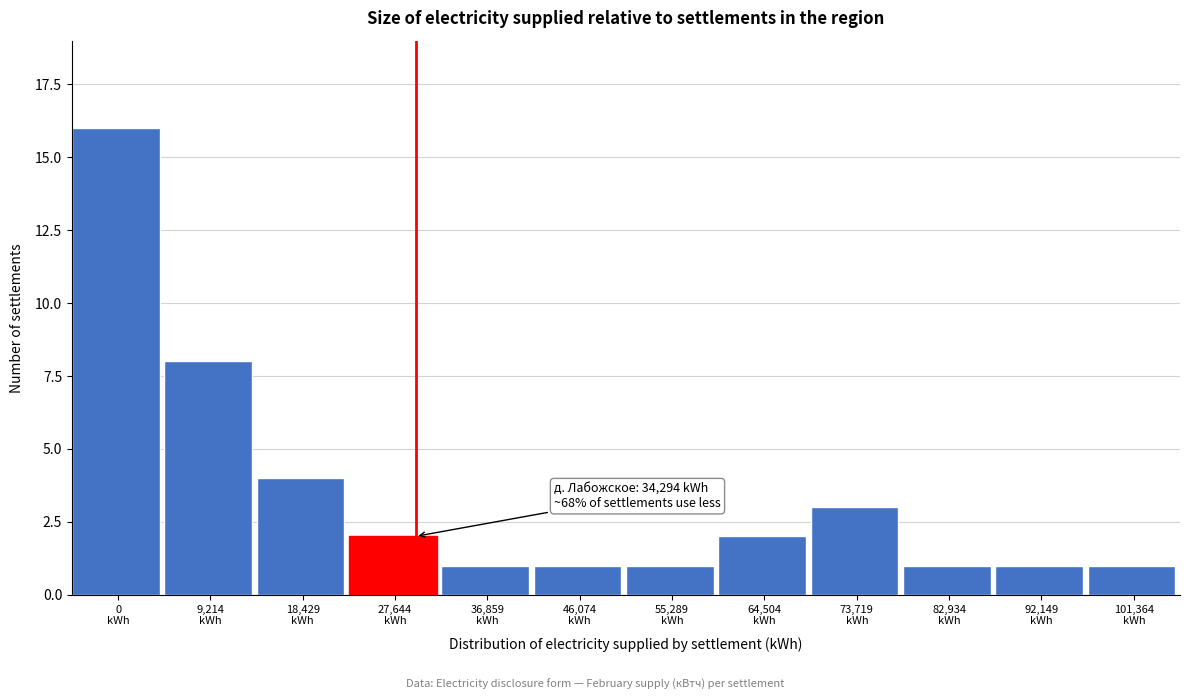

Reading left to right, what are all the values shown in this chart?

16	8	4	2	1	1	1	2	3	1	1	1